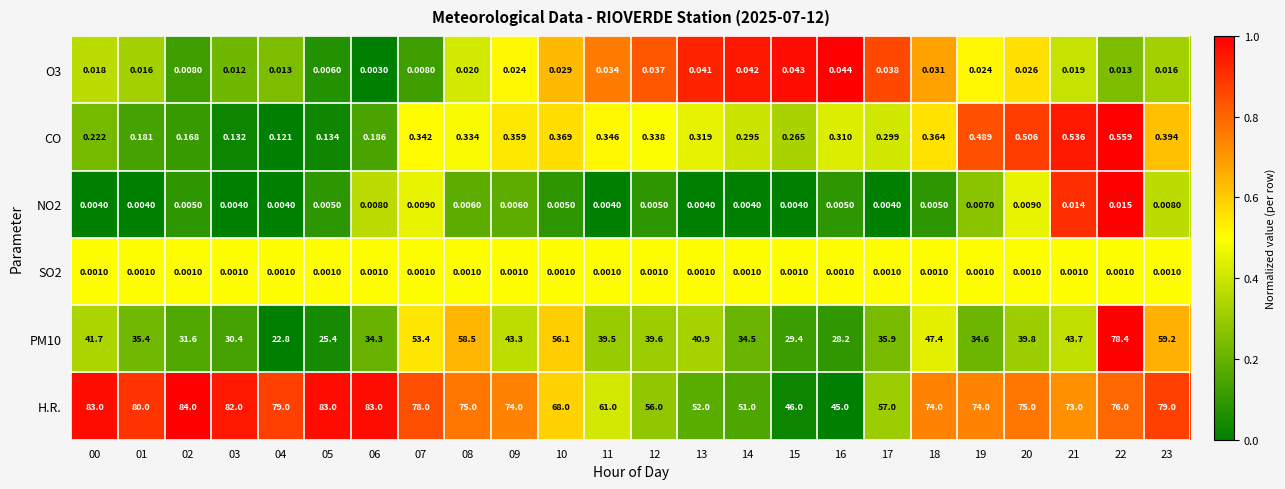

Is the value of NO2 at 01 greater than the value of O3 at 17?

No